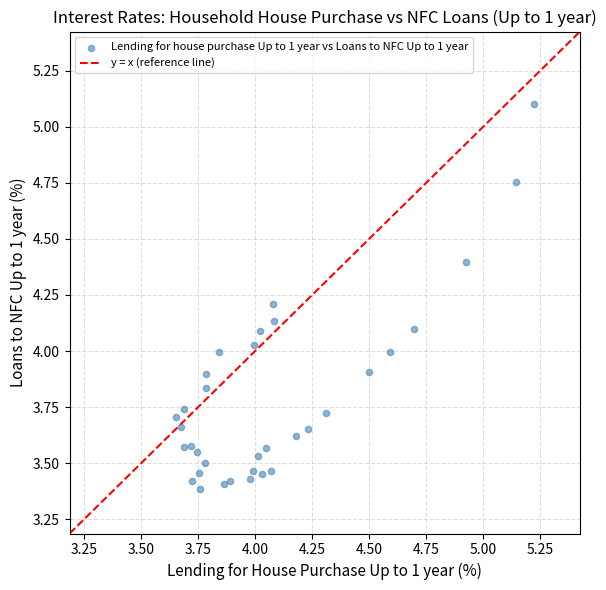

What is the range of X values (max minus min)?

1.6